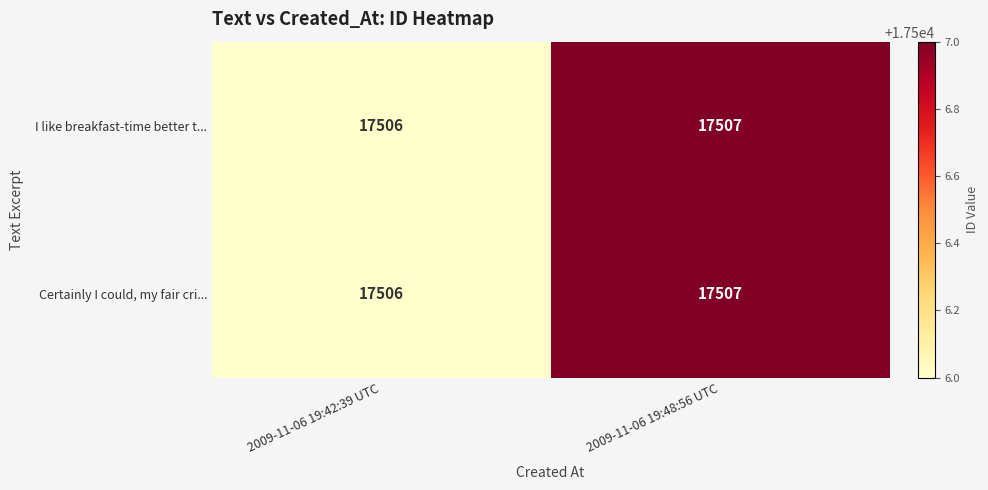

At which label does I like breakfast-time better t... reach its minimum?

2009-11-06 19:42:39 UTC